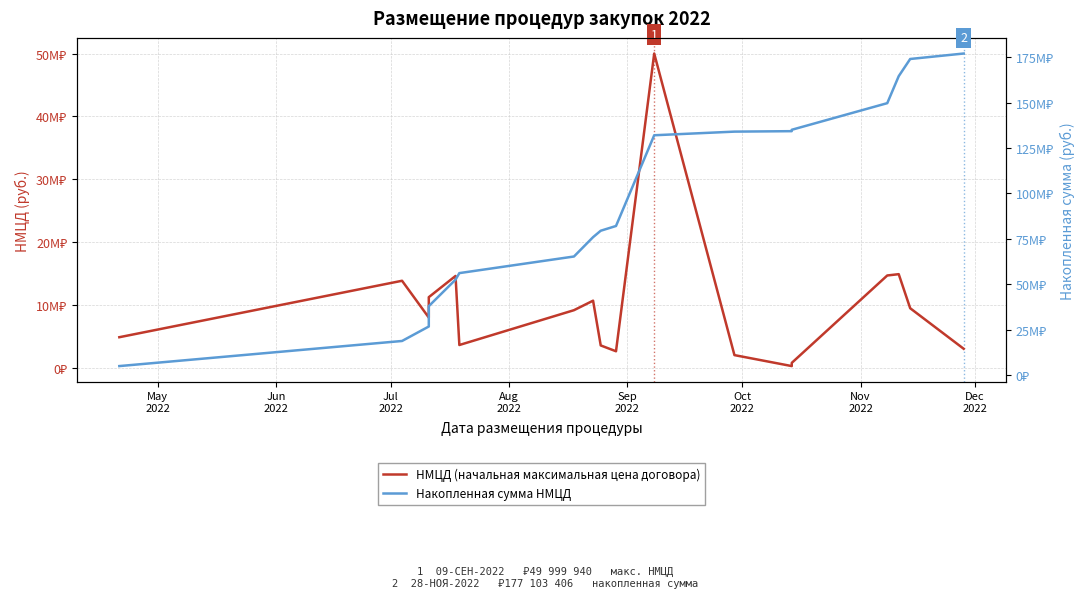

True or false: Накопленная сумма НМЦД has a value of 43592233.3 at Nov
2022.

False